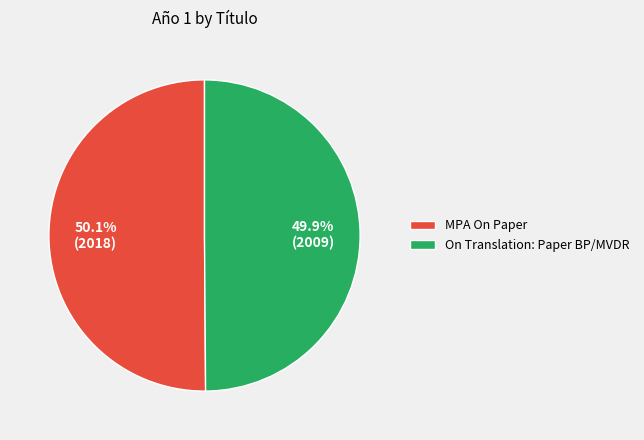

What is the ratio of the value at MPA On Paper to the value at On Translation: Paper BP/MVDR?

1.0